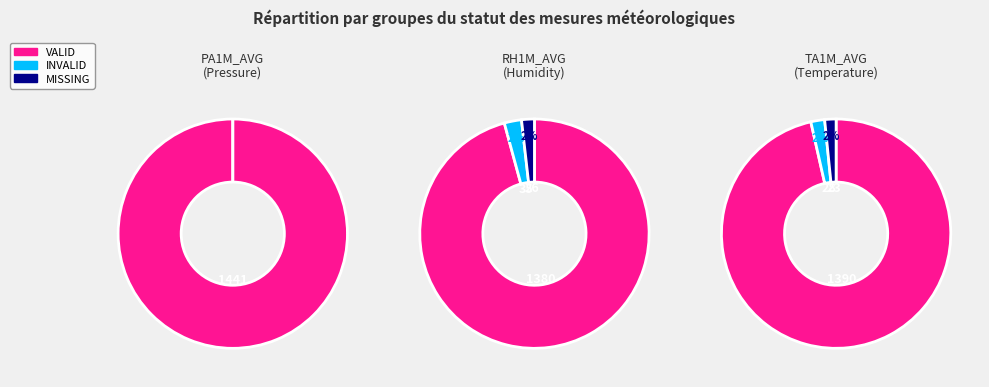

The 6 slice represents 3% of the pie. True or false?

False